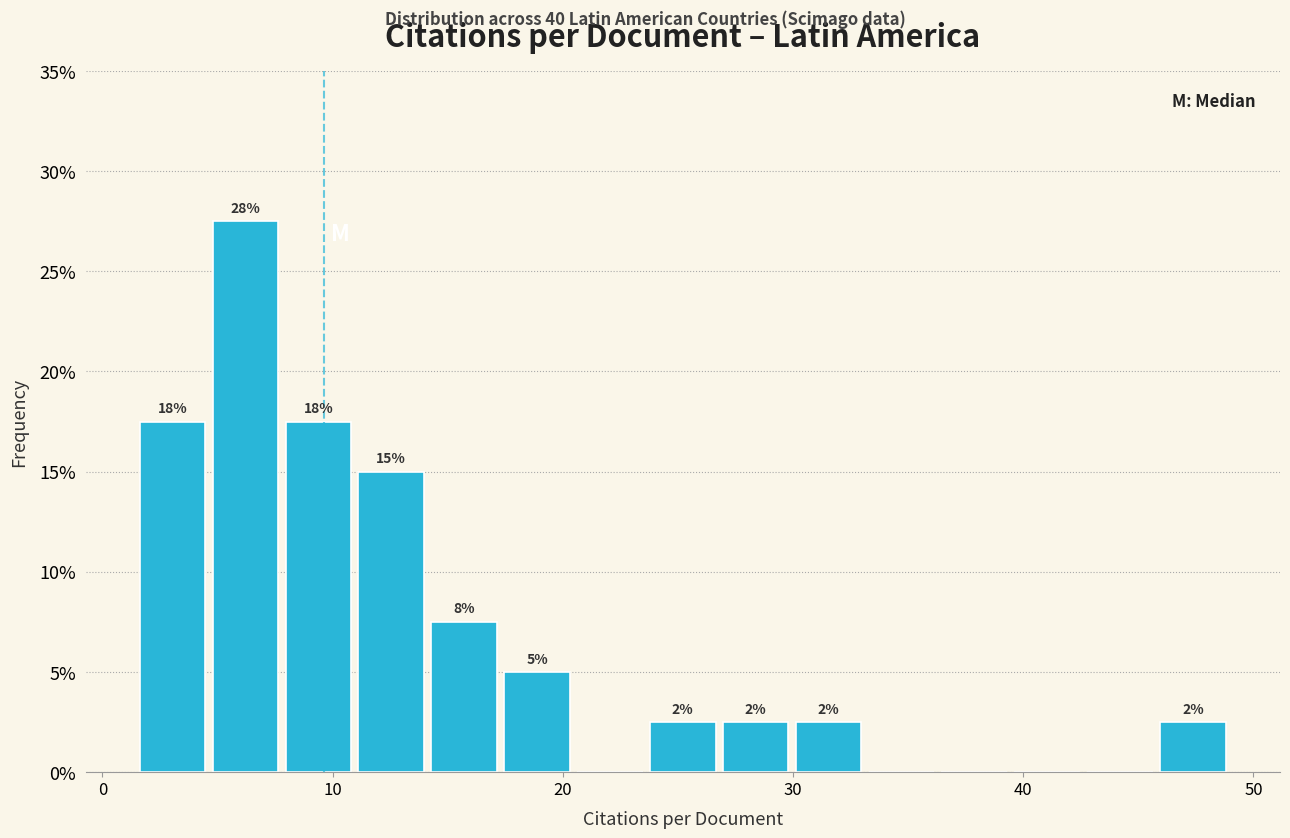

Around what value on the x-axis is the tallest bar? Give the approximate position of its centre, as read against the axis.

6